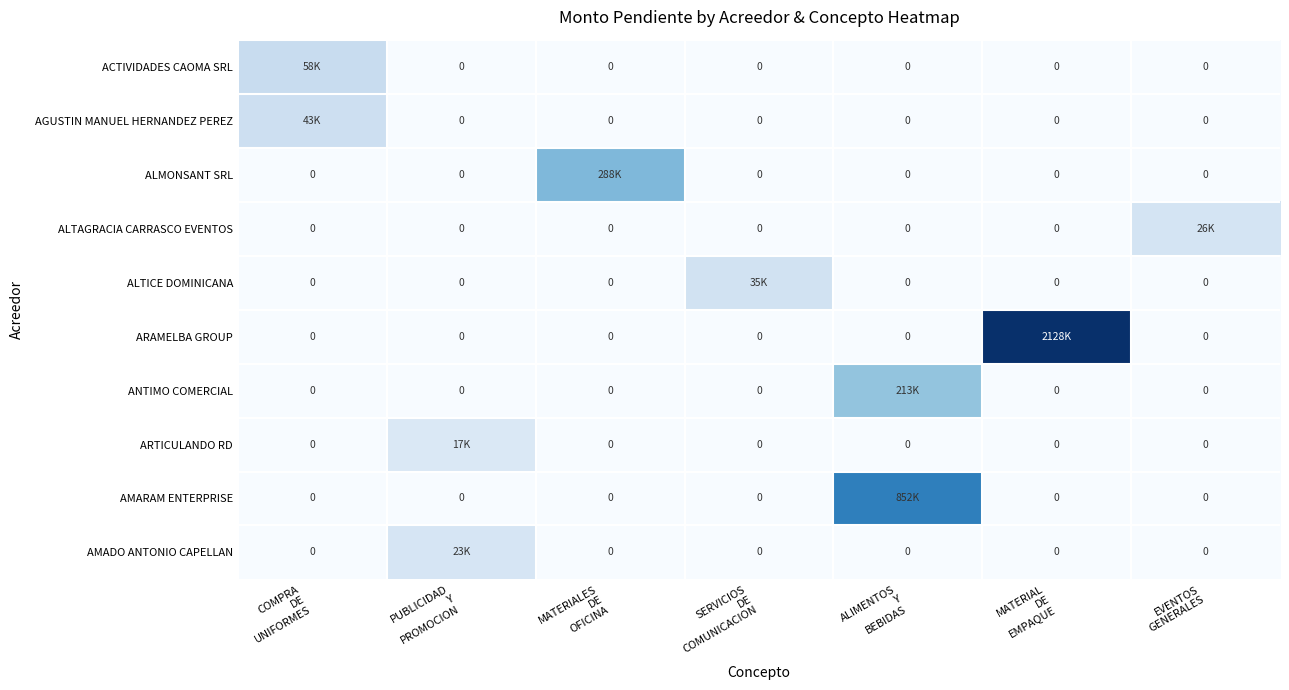

At which category is the sum across all series the highest?

MATERIAL
DE
EMPAQUE